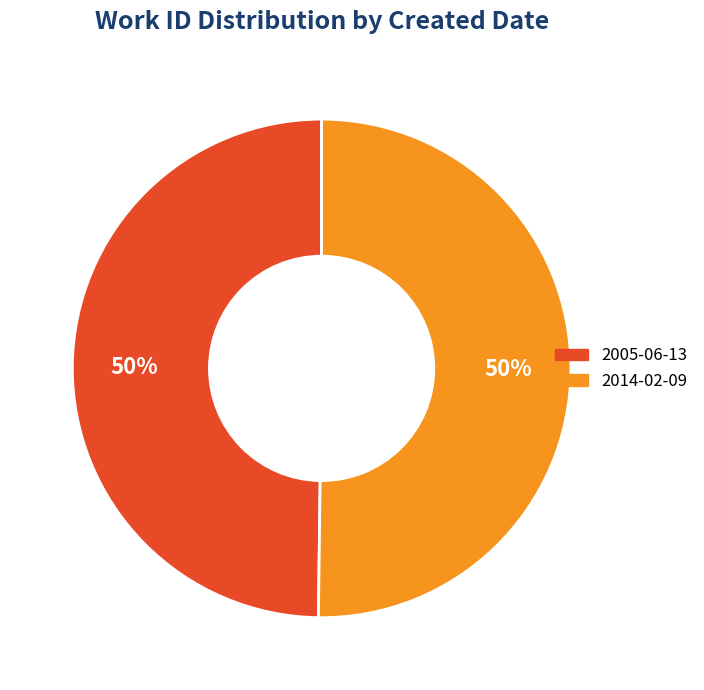

To the nearest percent, what portion does 2014-02-09 represent?

50%